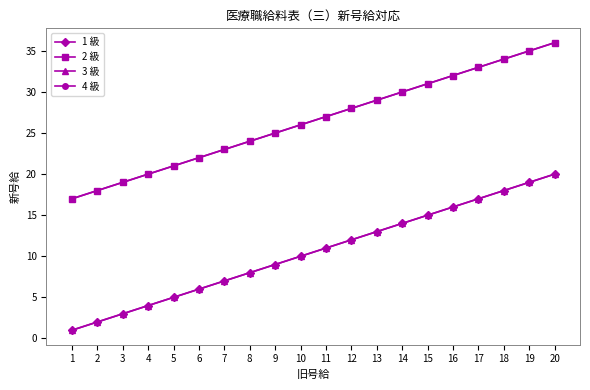

True or false: 2 級 and 3 級 cross at least once.

False